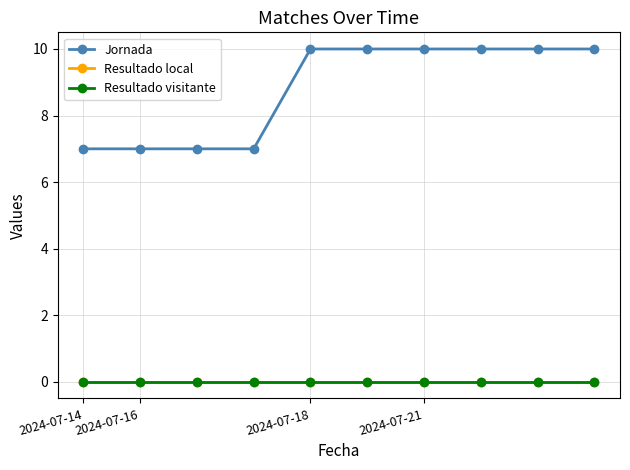

Which category has the lowest value in the Jornada series?

2024-07-14